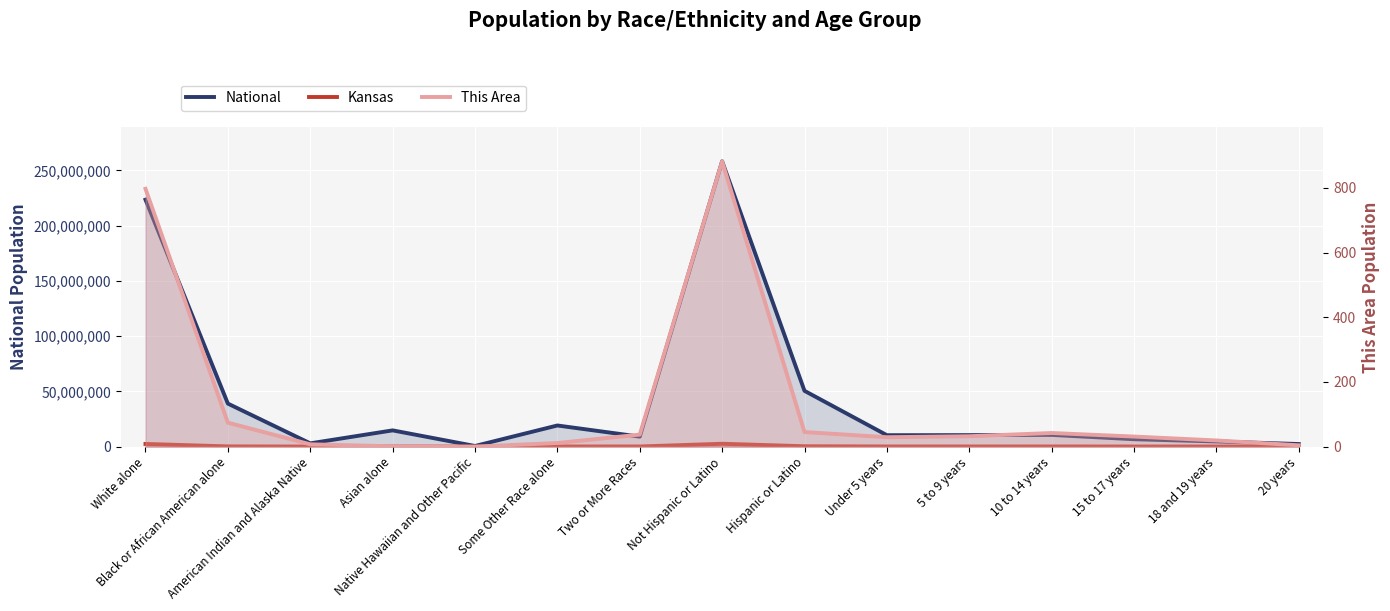

Rank the series by their maximum value, from highest to lowest.

National, Kansas, This Area